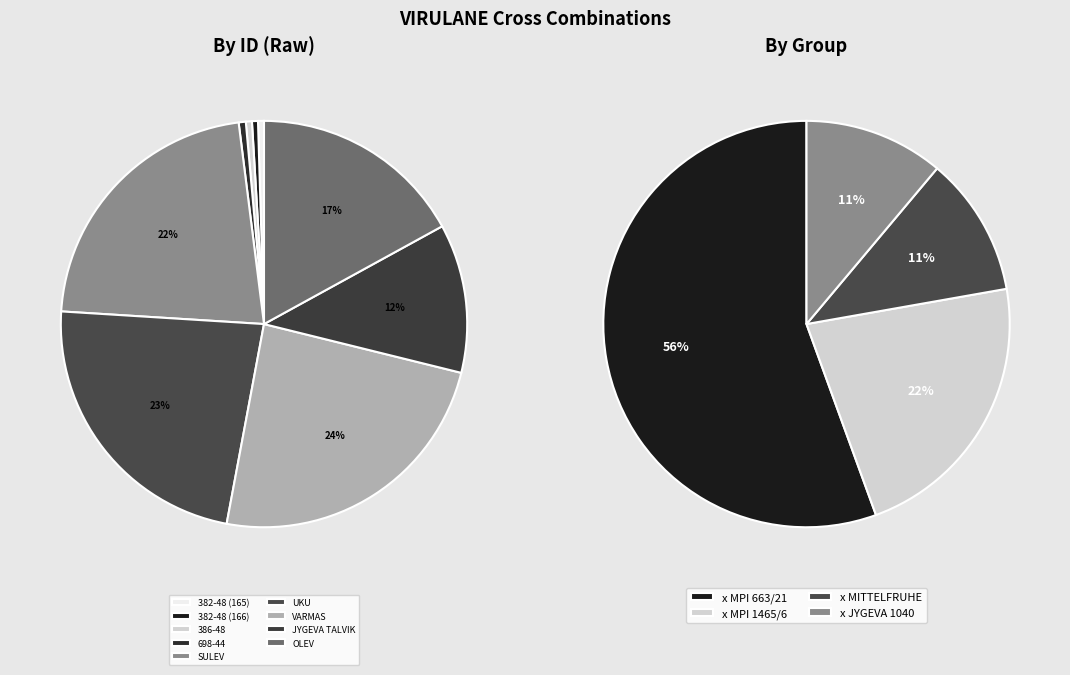

Is JYGEVA TALVIK the majority of the pie?

No